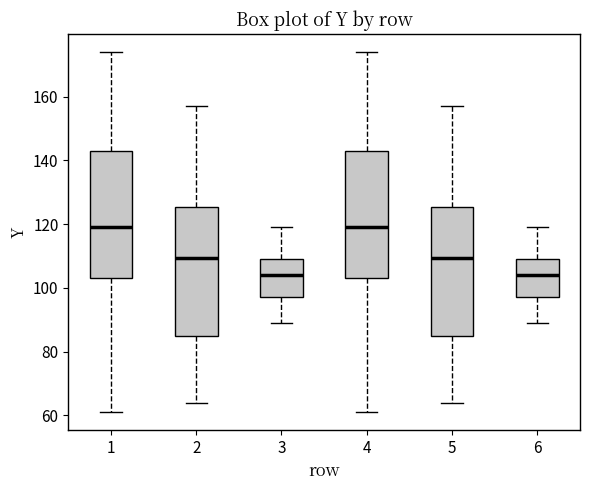

Where does the median line of the box at x = 3 sit on the y-axis? The values are not printed on the chart, so give them approximately, as read against the axis.

104